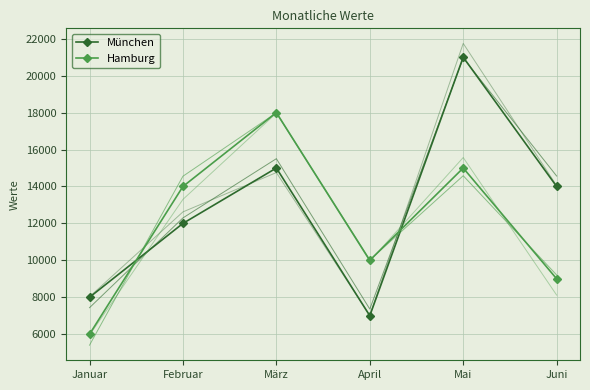

What is the spread (max minus min) of values at Februar?

2000